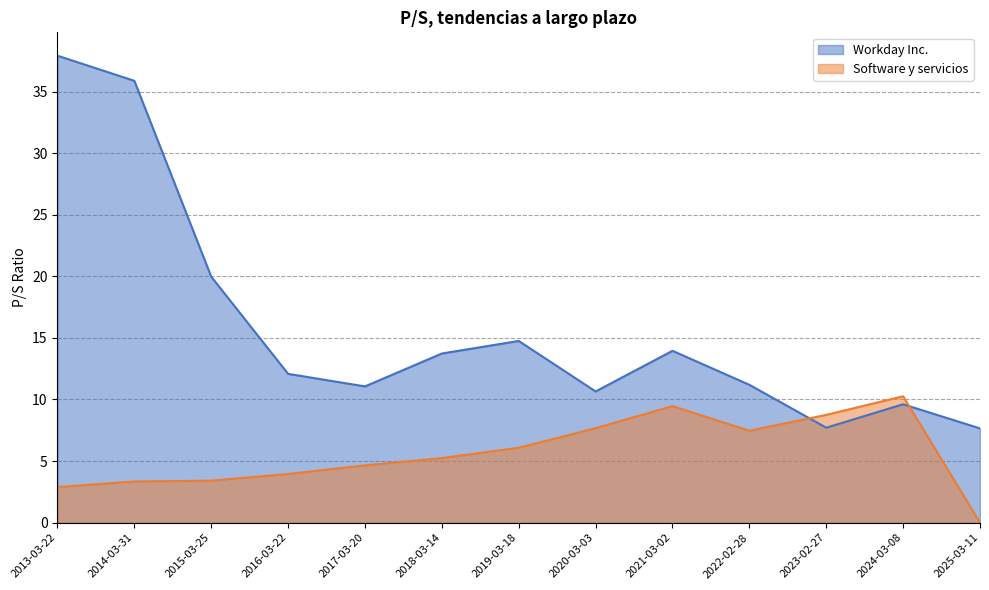

True or false: Workday Inc. has a value of 31.7 at 2015-03-25.

False